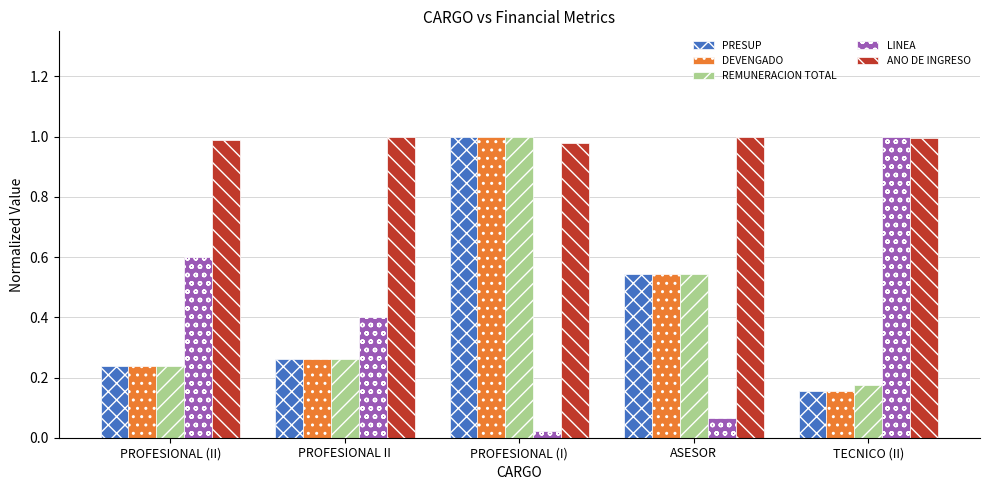

How many bars are there in total?

25